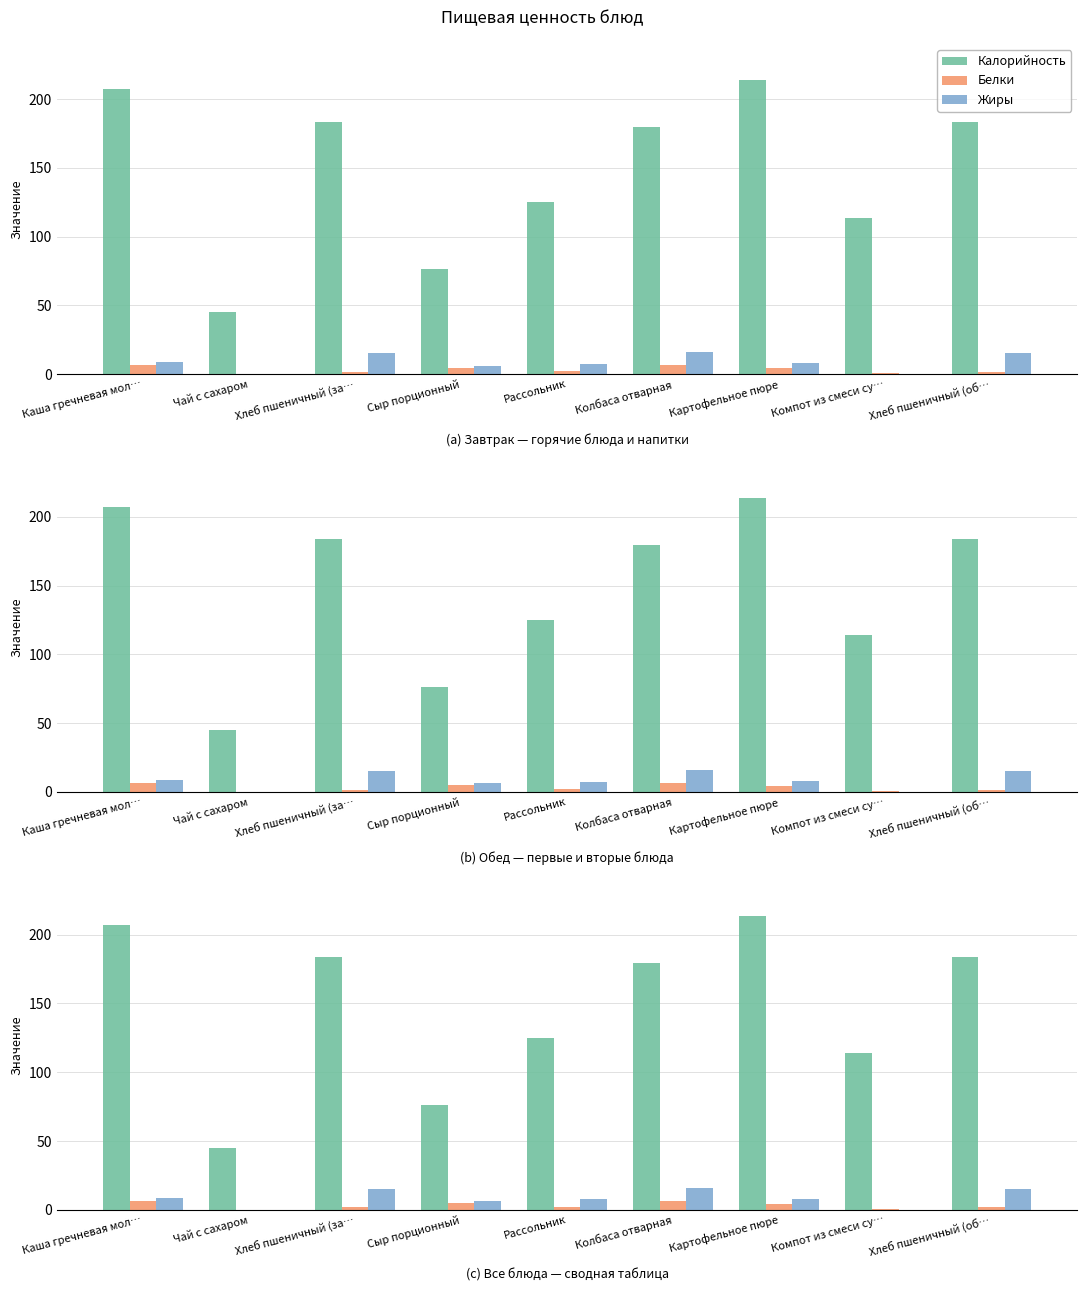

What is the label of the 2nd bar from the left?

Чай с сахаром